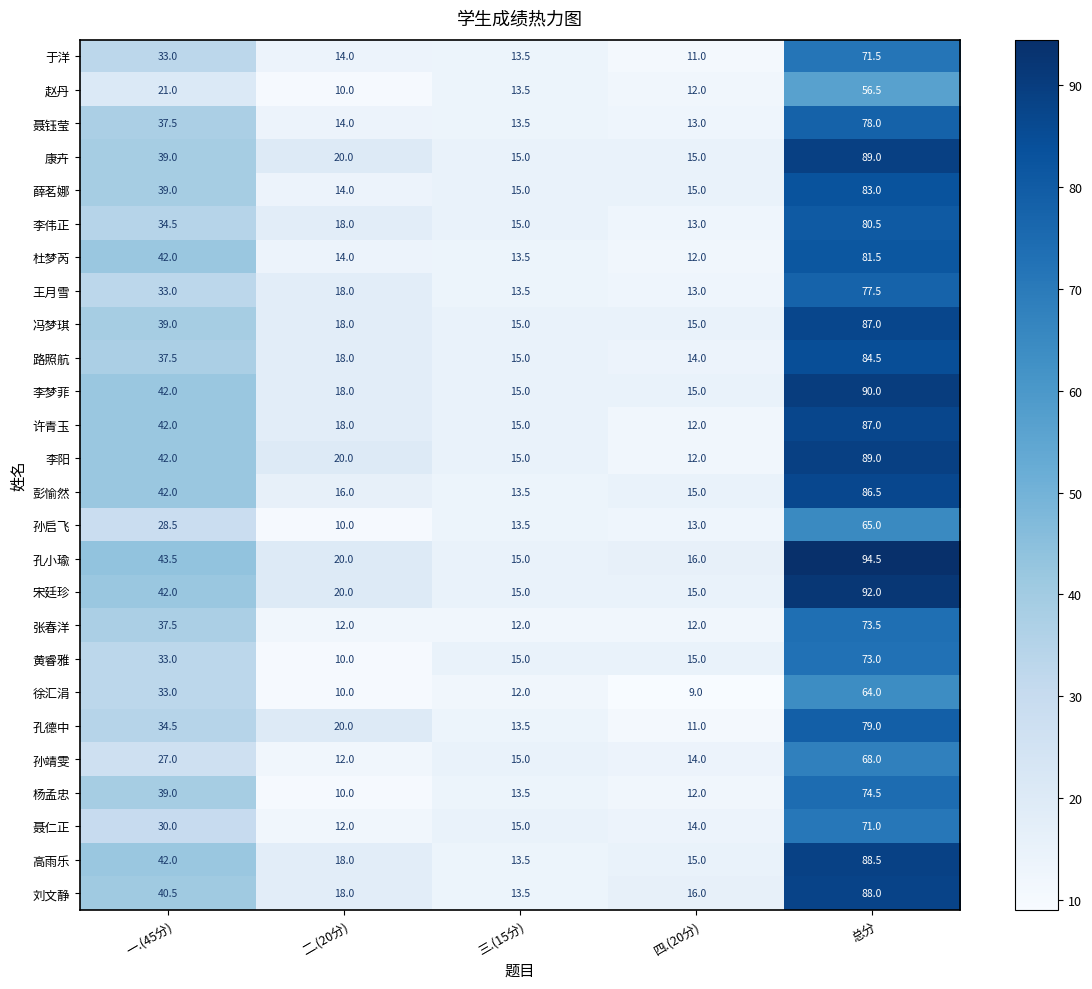

Count the number of data series in this chart.

26